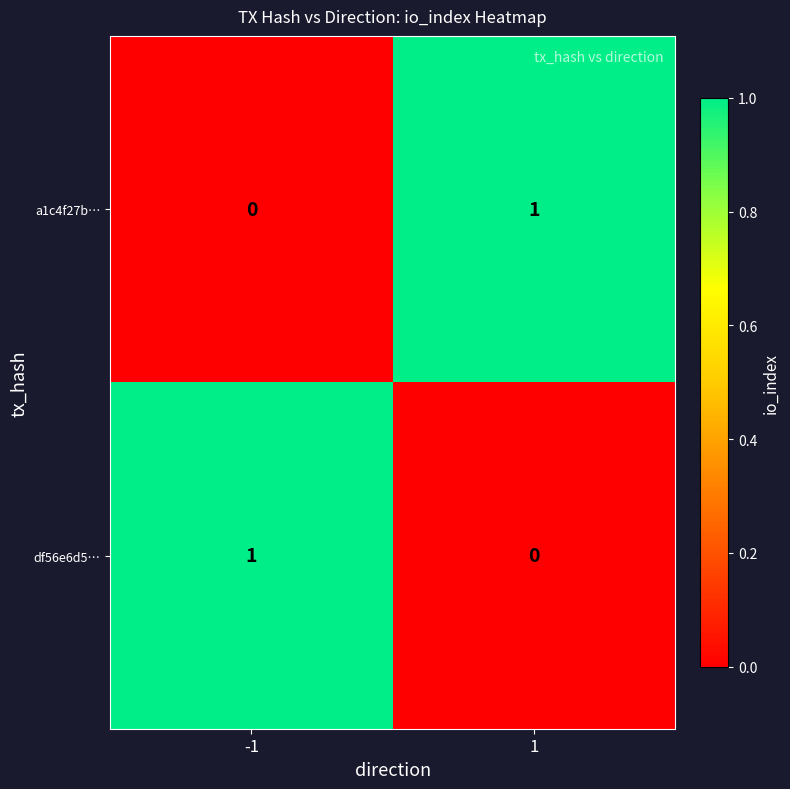

Reading left to right, list all the values displayed in this chart.

a1c4f27b…: 0	1
df56e6d5…: 1	0